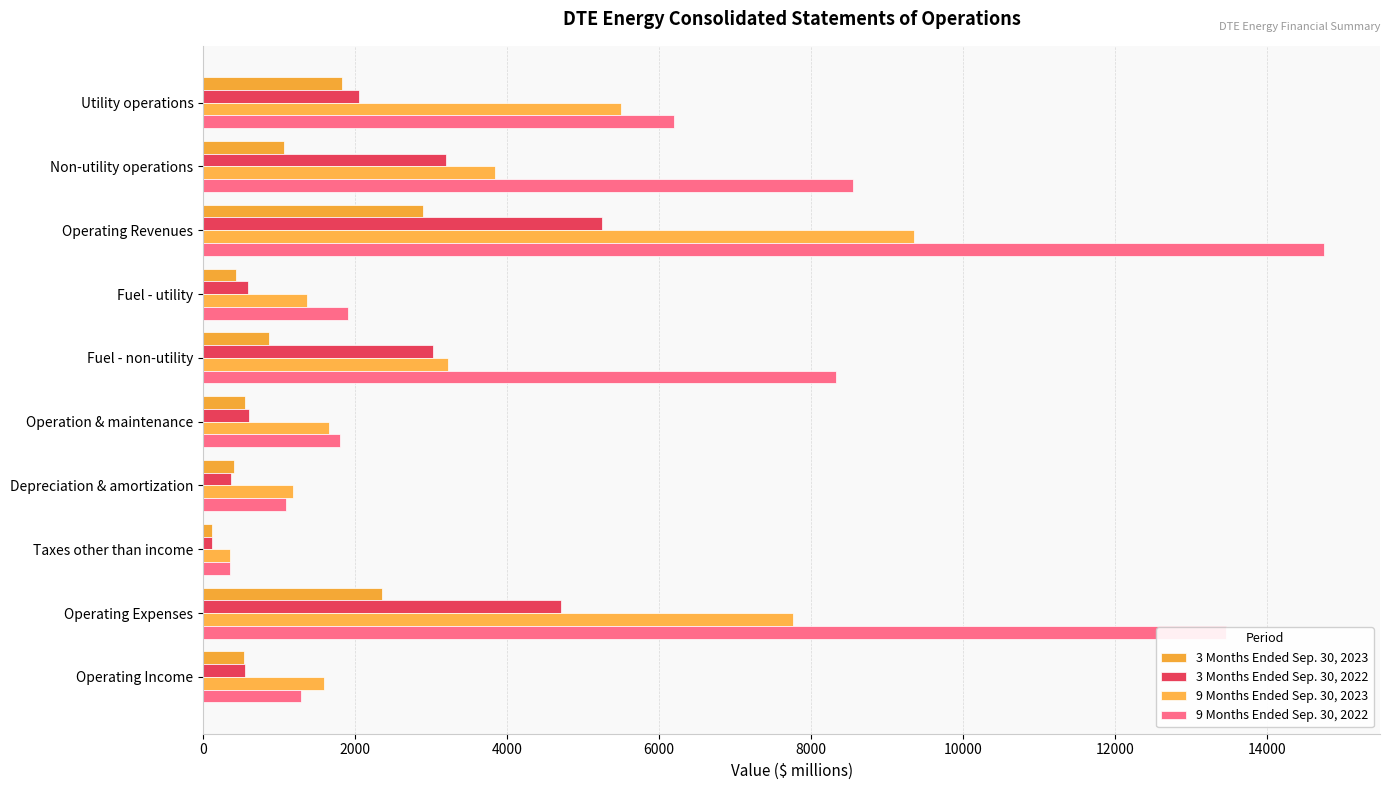

How many data points in 3 Months Ended Sep. 30, 2022 are less than 2053?

5